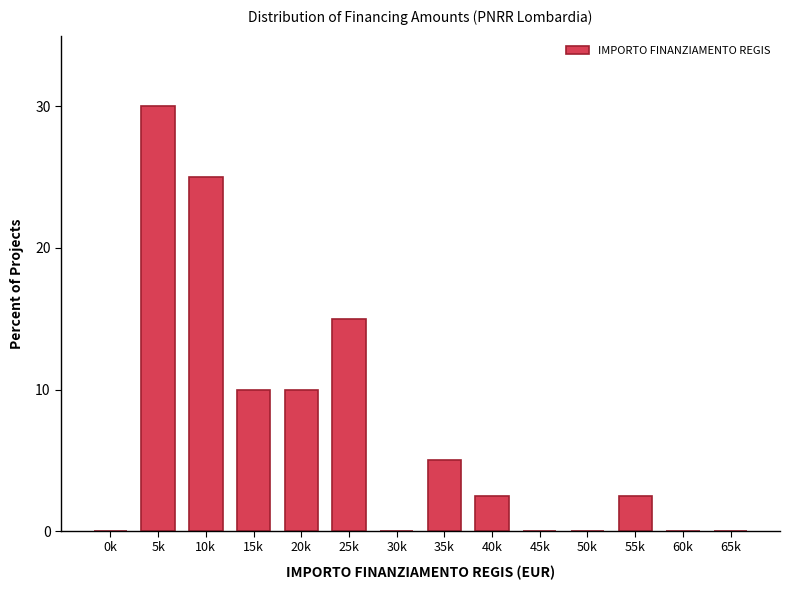

Reading left to right, what are all the values shown in this chart?

0k=0.0	5k=30.0	10k=25.0	15k=10.0	20k=10.0	25k=15.0	30k=0.0	35k=5.0	40k=2.5	45k=0.0	50k=0.0	55k=2.5	60k=0.0	65k=0.0